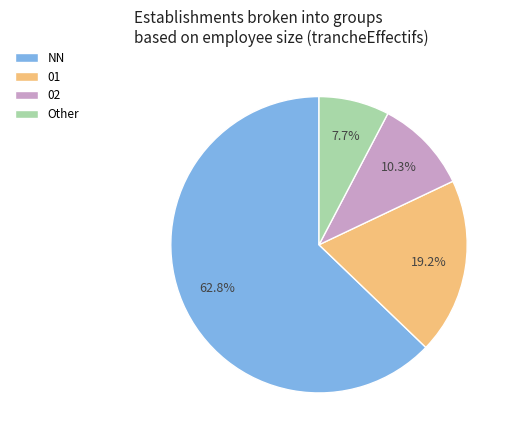

Between 02 and 01, which is larger?

01